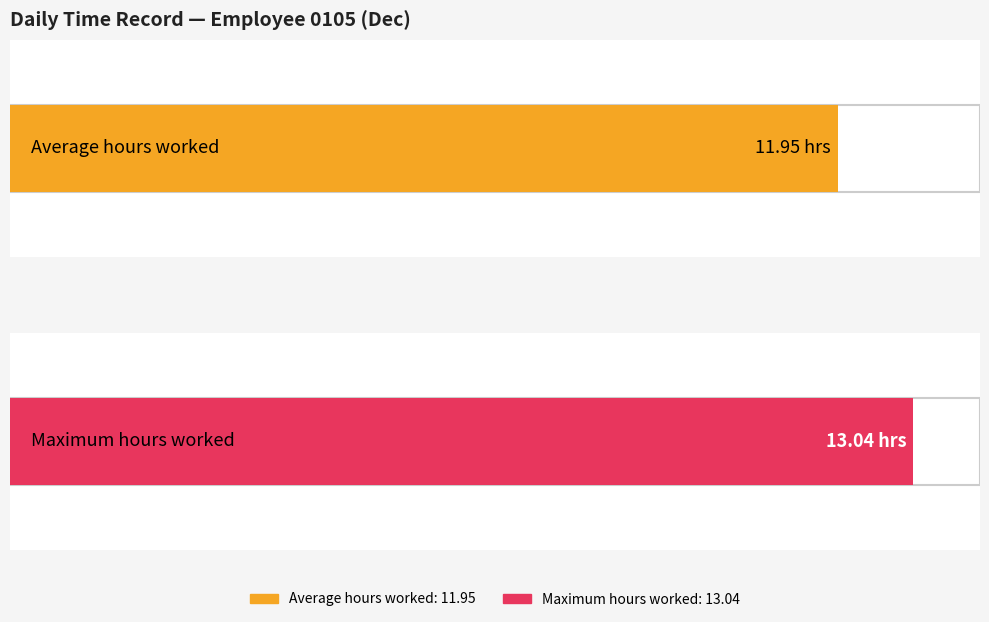

True or false: the data shows 11.8 at 12.

True